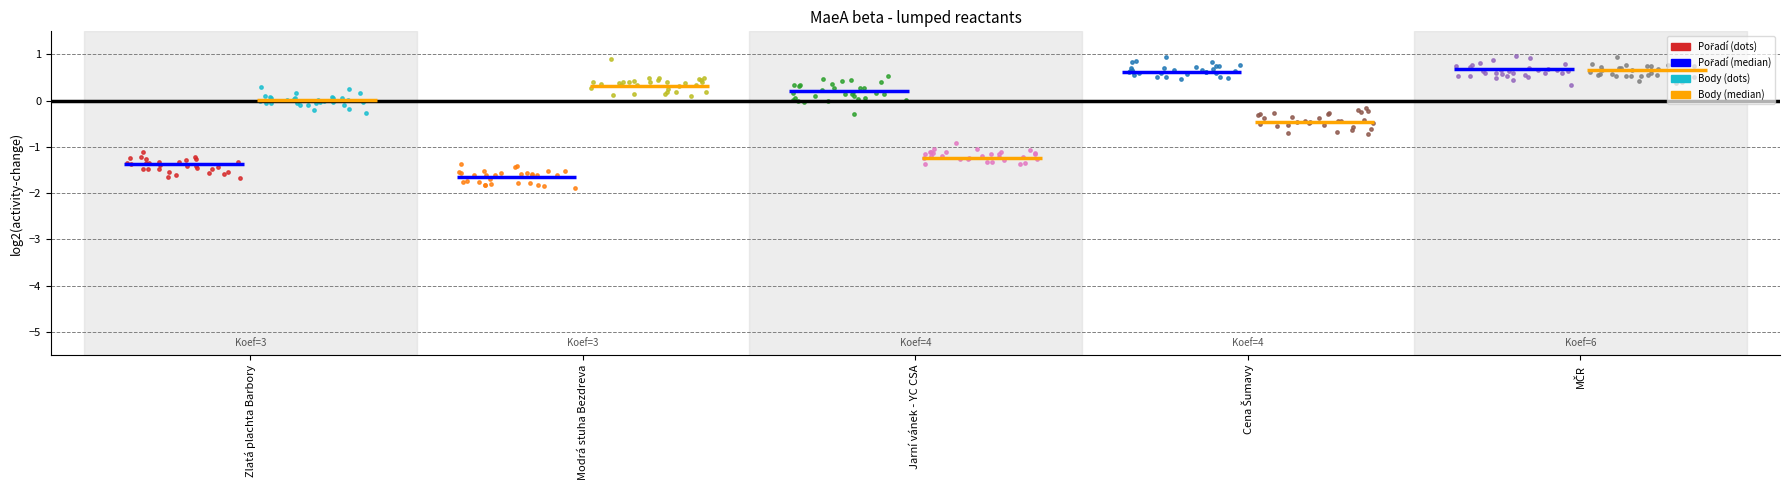

Which series has the largest total across all categories?

Body